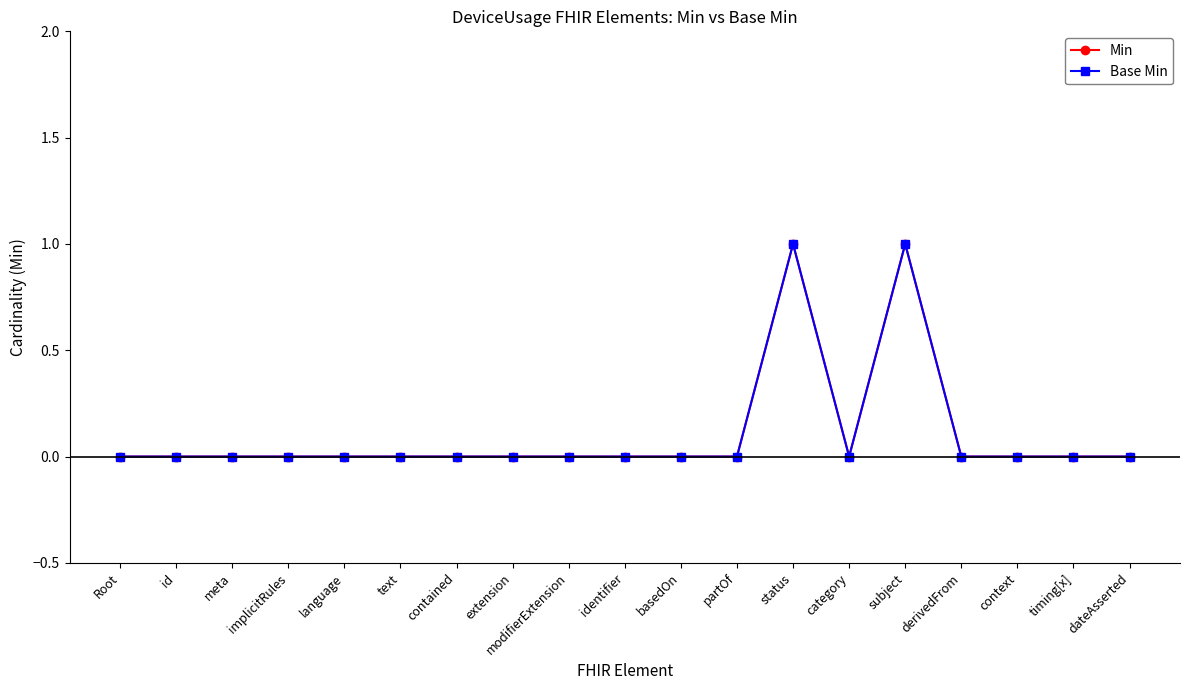

Does the chart have visible grid lines?

No